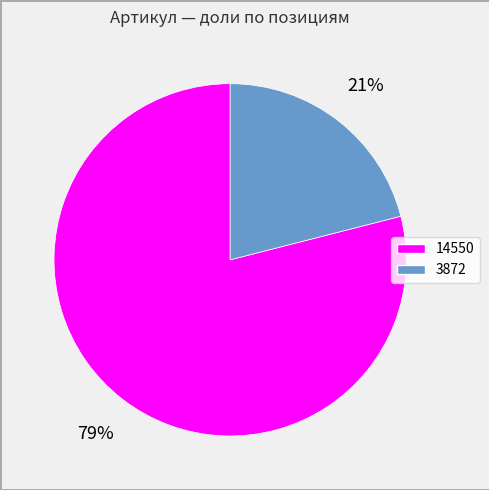

What percentage is the 14550 slice, to the nearest percent?

79%